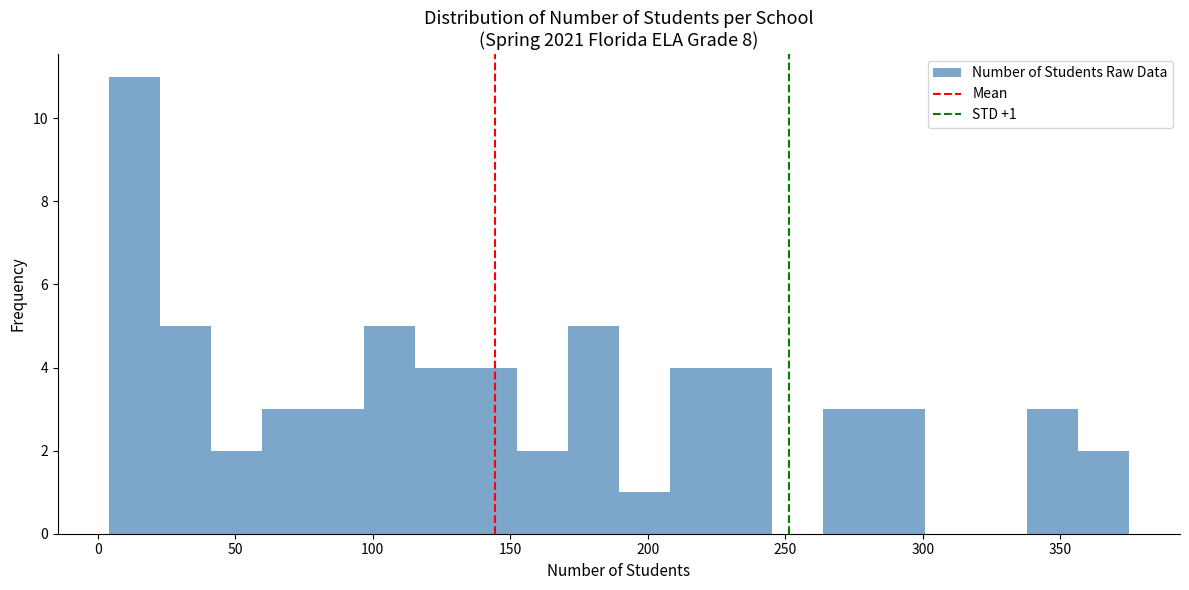

Read against the x-axis, roughly where is the centre of the tallest bar?

15